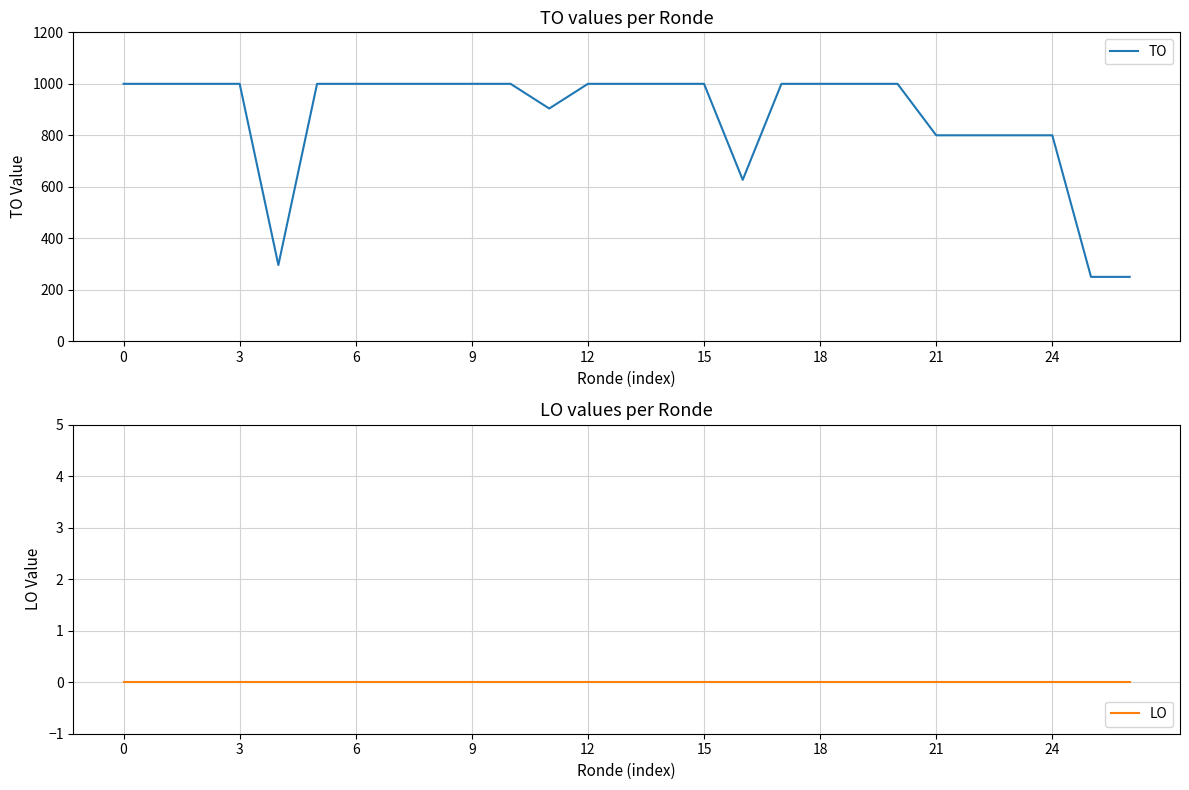

What is the maximum value for TO?

1000